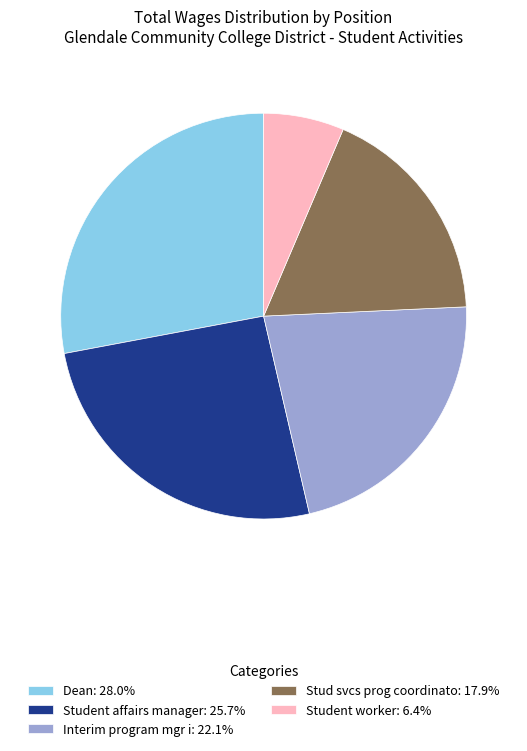

Do Student worker: 6.4% and Interim program mgr i: 22.1% together represent more than half of the pie?

No